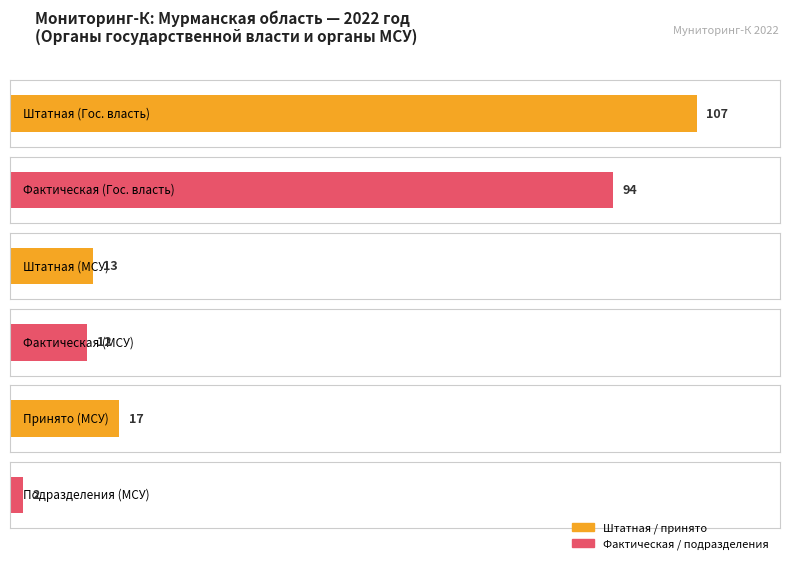

Which series changed the most between Органы государственной власти and Органы местного самоуправления?

штатная